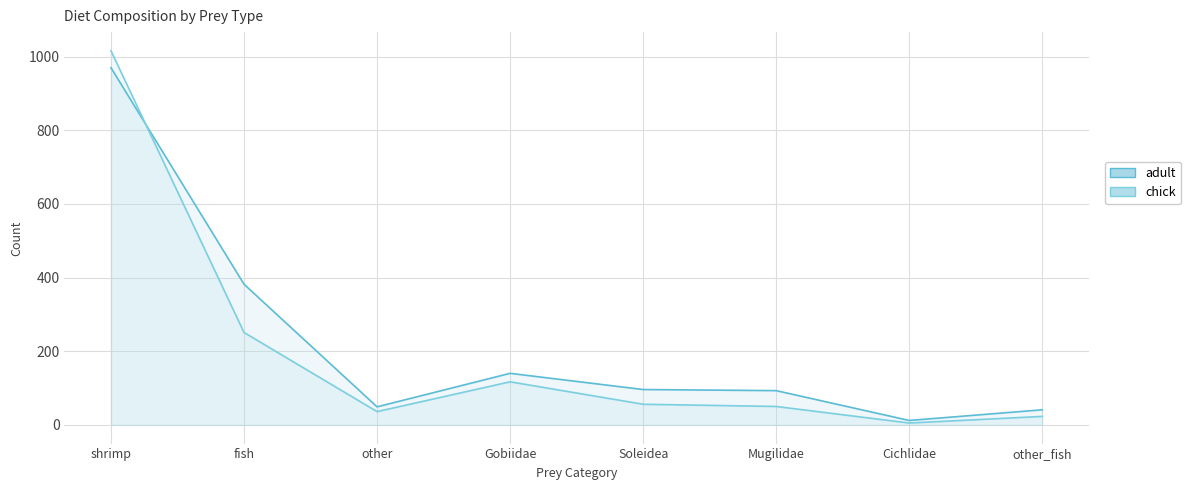

How many times do chick and adult cross each other?

1